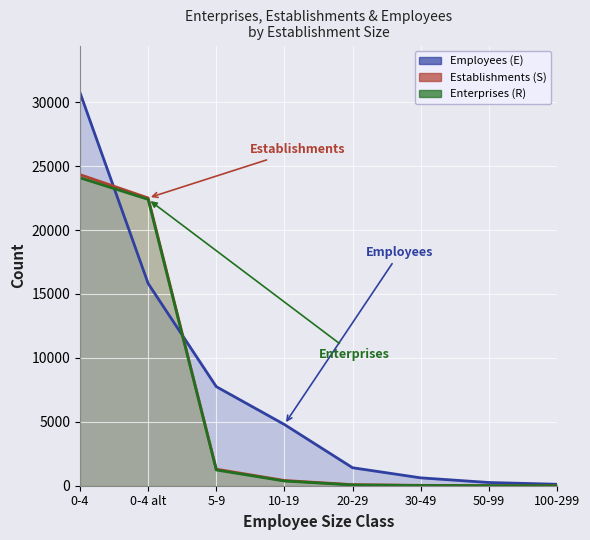

What are all the series names shown in the legend?

Enterprises, Establishments, Employees